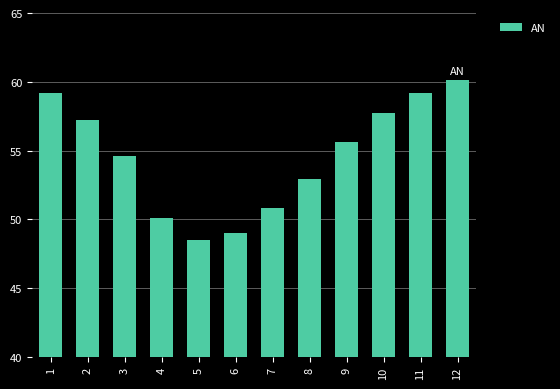

Are the bars grouped side by side (vs. stacked)?

No